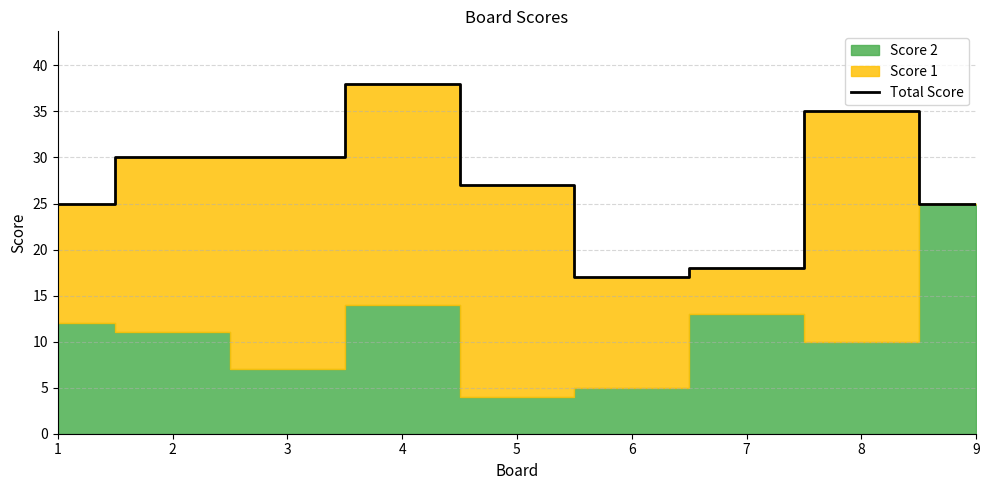

How many categories are shown in the chart?

9